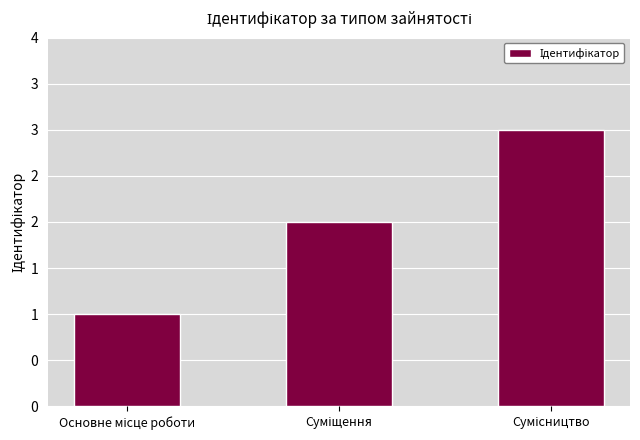

What is the value of the 1st bar from the left?

1